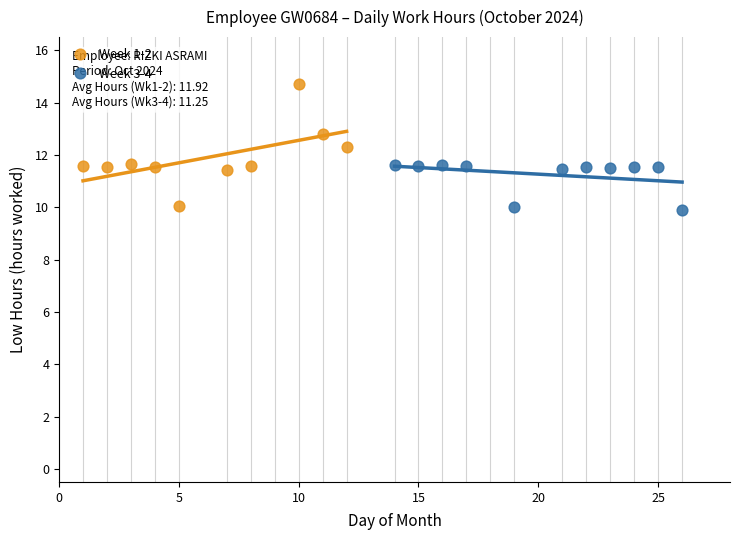

What are all the series names shown in the legend?

Week 1-2, Week 3-4